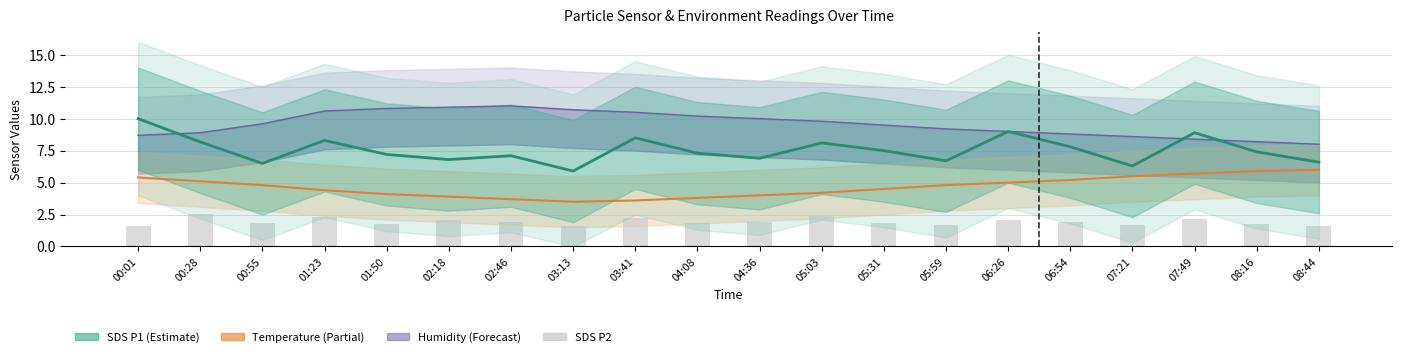

What is the sum of the SDS_P2 values at 05:59 and 00:55?

3.5